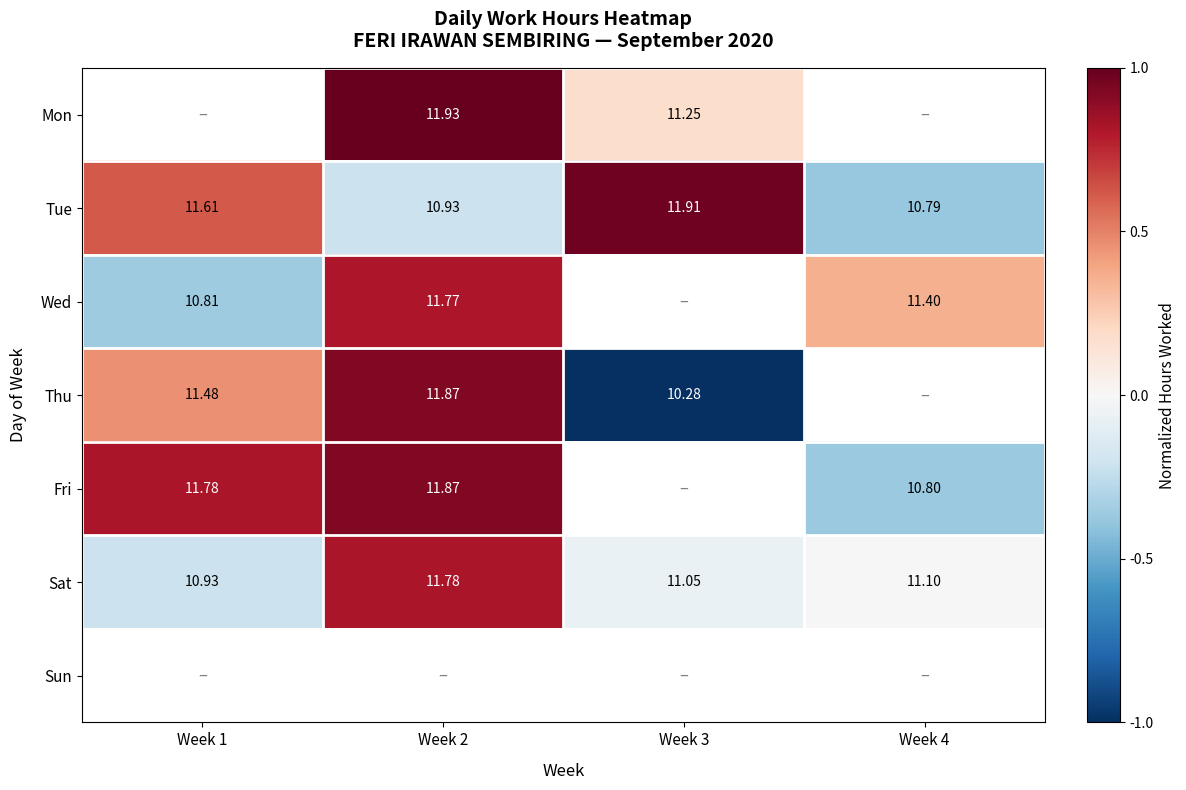

Is the value of Tue at Week 2 greater than the value of Wed at Week 4?

No